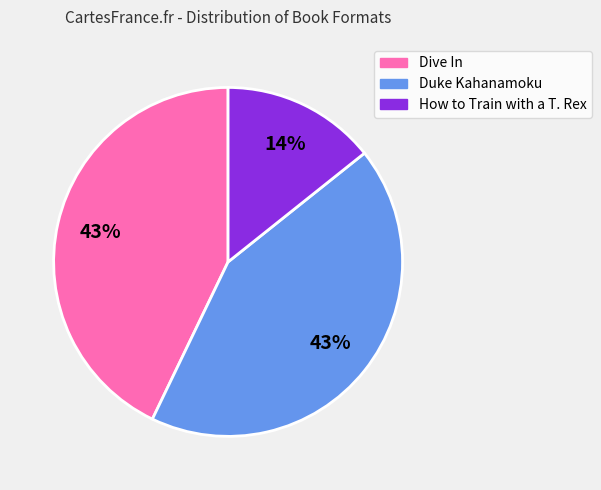

To the nearest percent, what is the combined percentage of Duke Kahanamoku and How to Train with a T. Rex?

57%